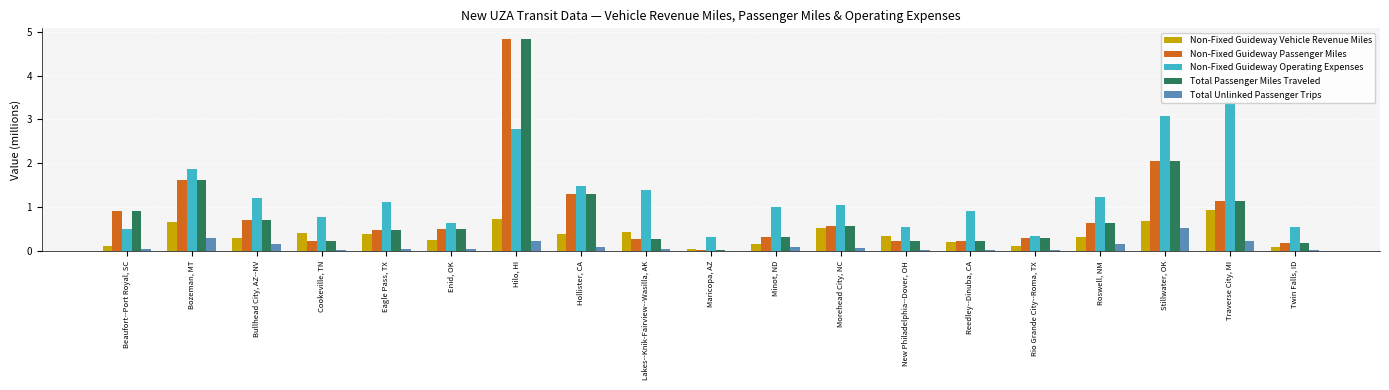

Which series has the largest total across all categories?

Non-Fixed Guideway Operating Expenses